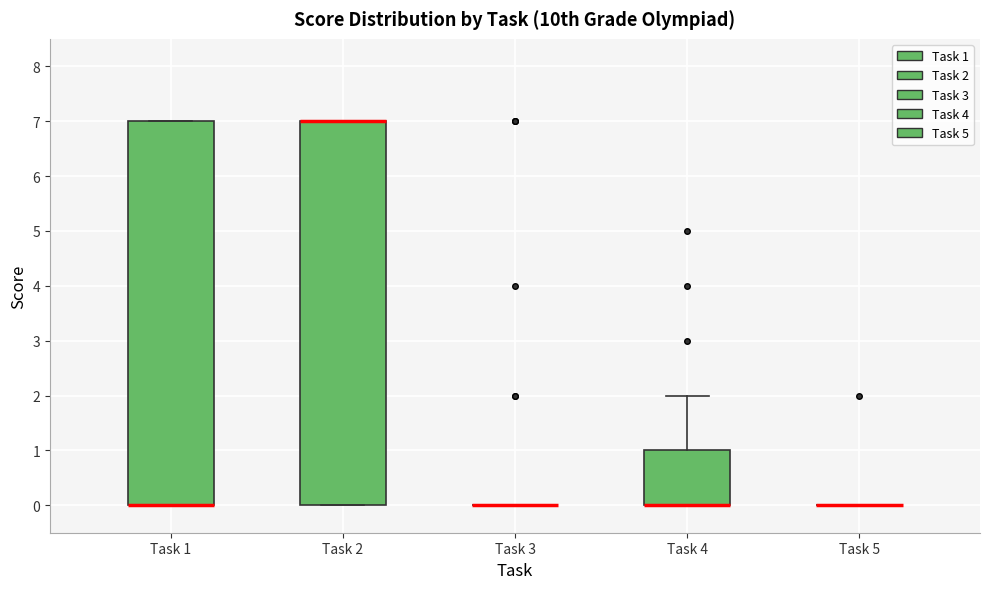

Reading left to right, transcribe this box plot: for each box, give where its median line is, the range the box spans, and where its two whiskers end, as read against the y-axis. The values are not printed on the chart, so give them approximately, as read against the axis.

Task 1: median 0 (drawn on the box's lower edge), box 0 to 7, whiskers 0 to 7
Task 2: median 7 (drawn on the box's upper edge), box 0 to 7, whiskers 0 to 7
Task 3: box collapsed to a line at 0, whiskers 0 to 0
Task 4: median 0 (drawn on the box's lower edge), box 0 to 1, whiskers 0 to 2
Task 5: box collapsed to a line at 0, whiskers 0 to 0